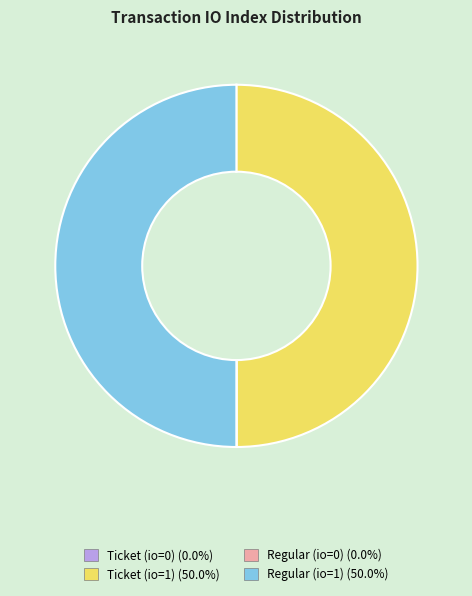

Rank the categories by value from highest to lowest.

Ticket io_index=1, Regular io_index=1, Ticket io_index=0, Regular io_index=0